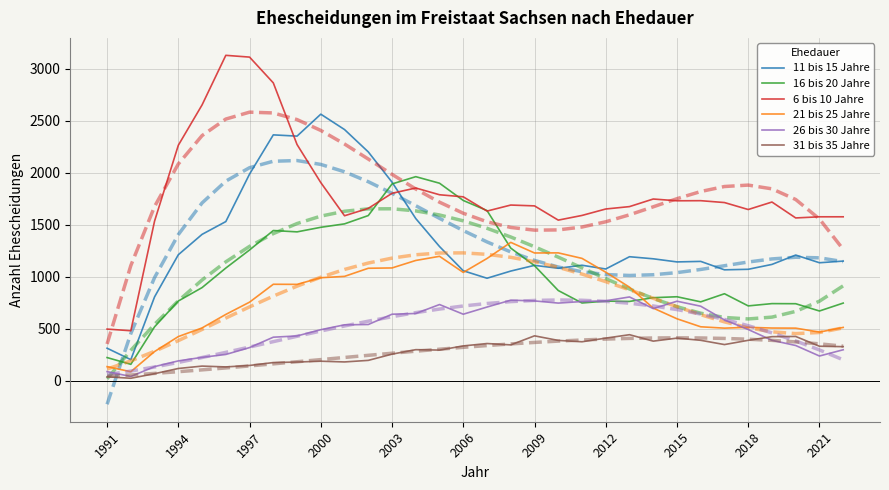

How many data points does each series have?

32